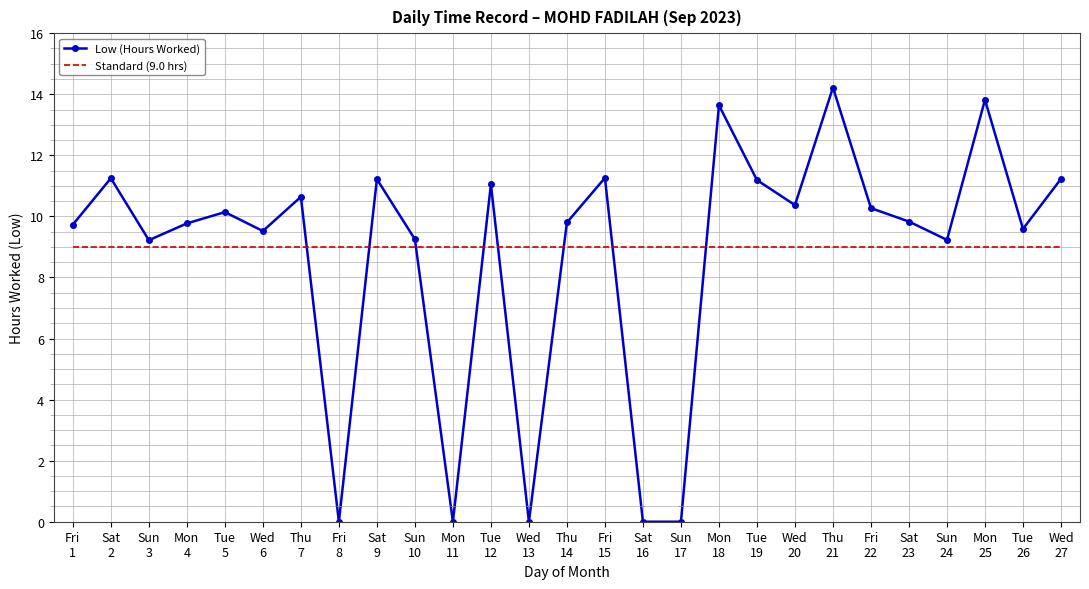

Which series has the largest range (max minus min)?

Low (Hours Worked)